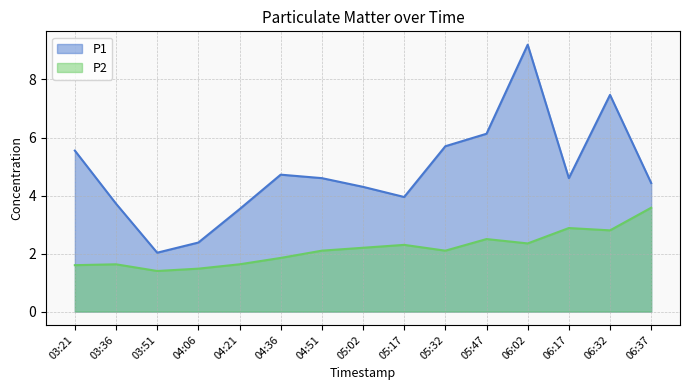

What is the total value across all series at 06:02?

11.5